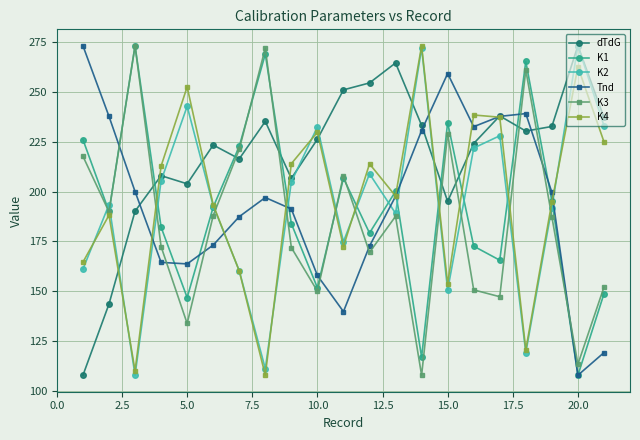

What is the smallest value displayed?

107.8